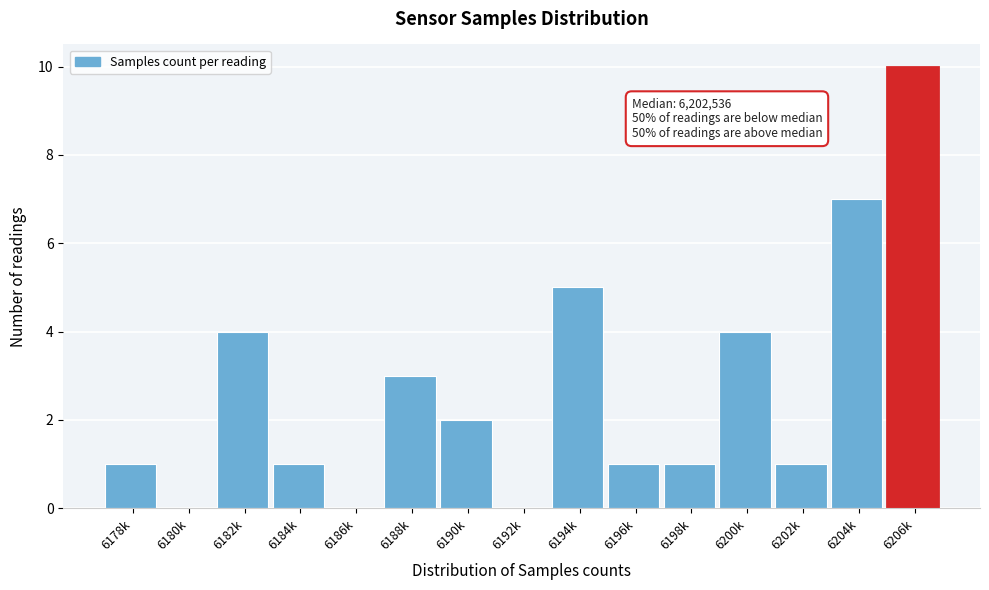

Reading left to right, transcribe all the data shown in this chart.

6178k=1	6180k=0	6182k=4	6184k=1	6186k=0	6188k=3	6190k=2	6192k=0	6194k=5	6196k=1	6198k=1	6200k=4	6202k=1	6204k=7	6206k=10